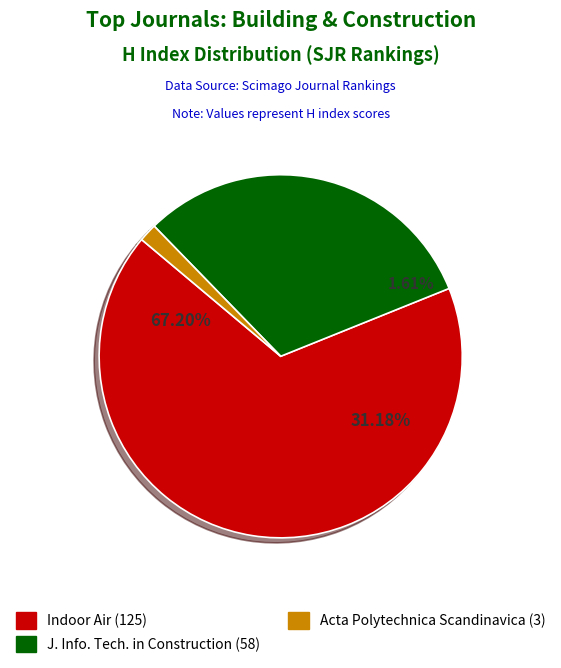

Count the number of slices in the pie.

3